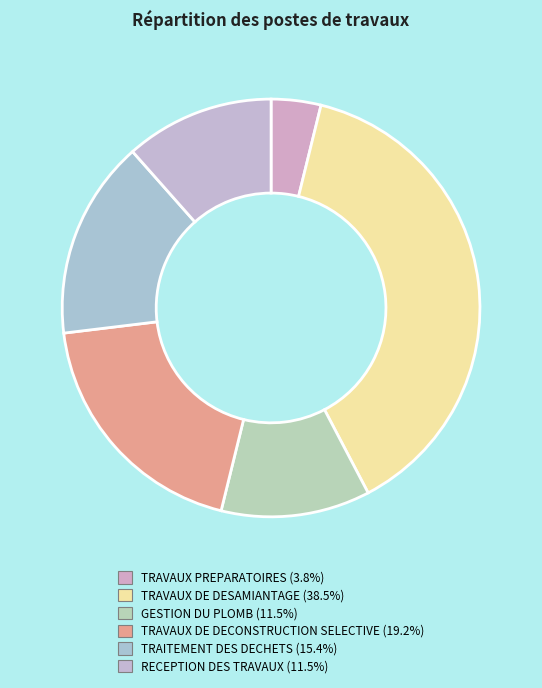

Count the number of slices in the pie.

6